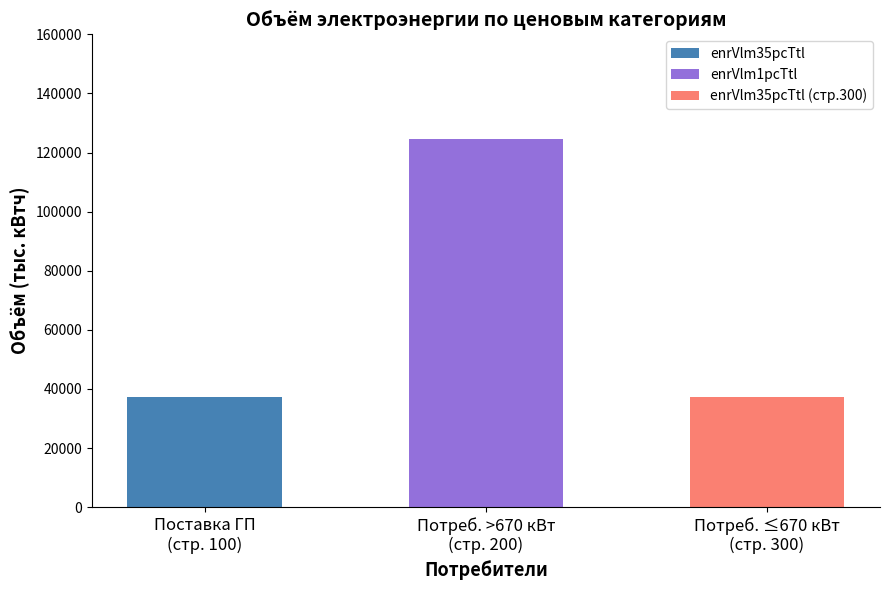

True or false: enrVlm1pcTtl has a value of 0.0 at Row 300 (Потребители 670).

True